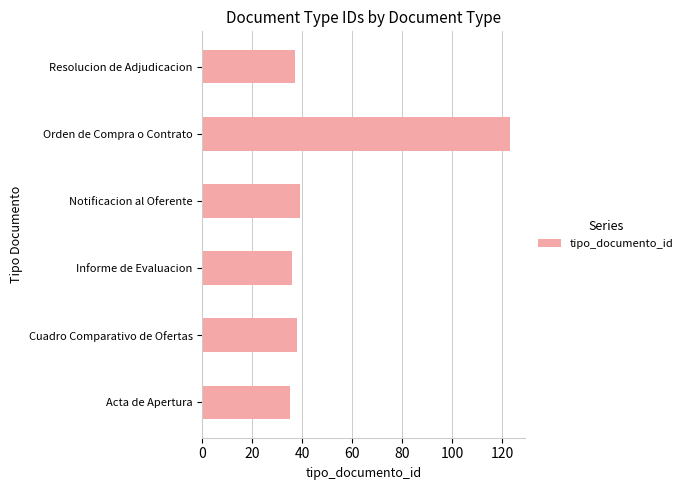

True or false: the data shows 17 at Informe de Evaluacion.

False